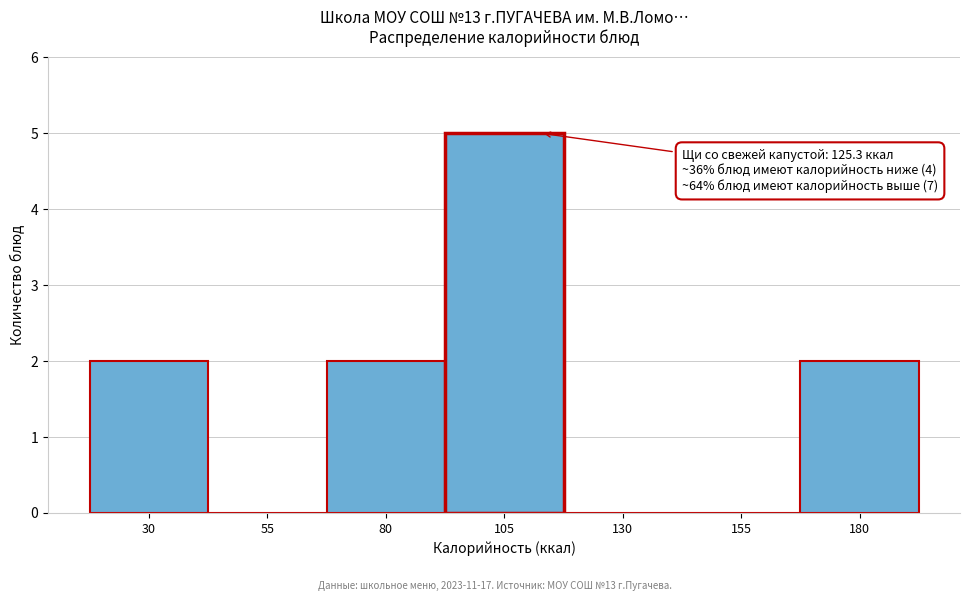

Reading left to right, list all the values displayed in this chart.

30=2	55=0	80=2	105=5	130=0	155=0	180=2